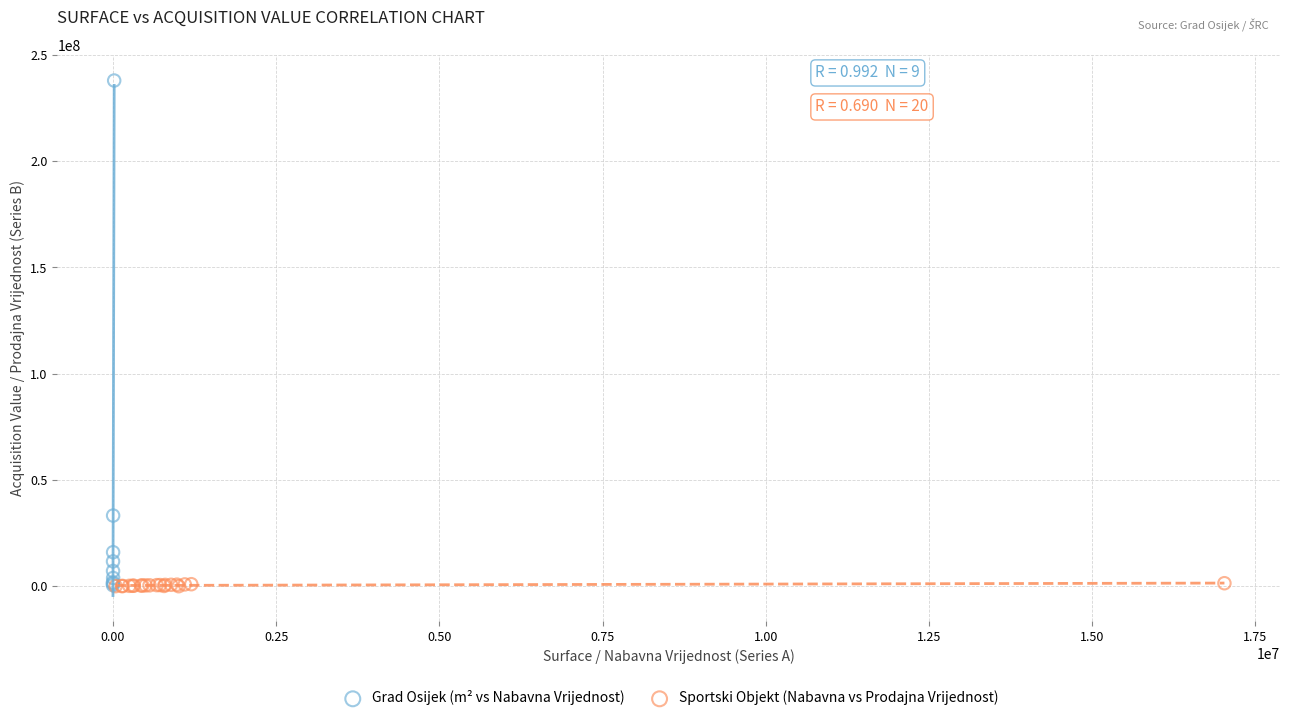

Which series has the largest Y range (max minus min)?

Grad Osijek (m² vs Nabavna Vrijednost)